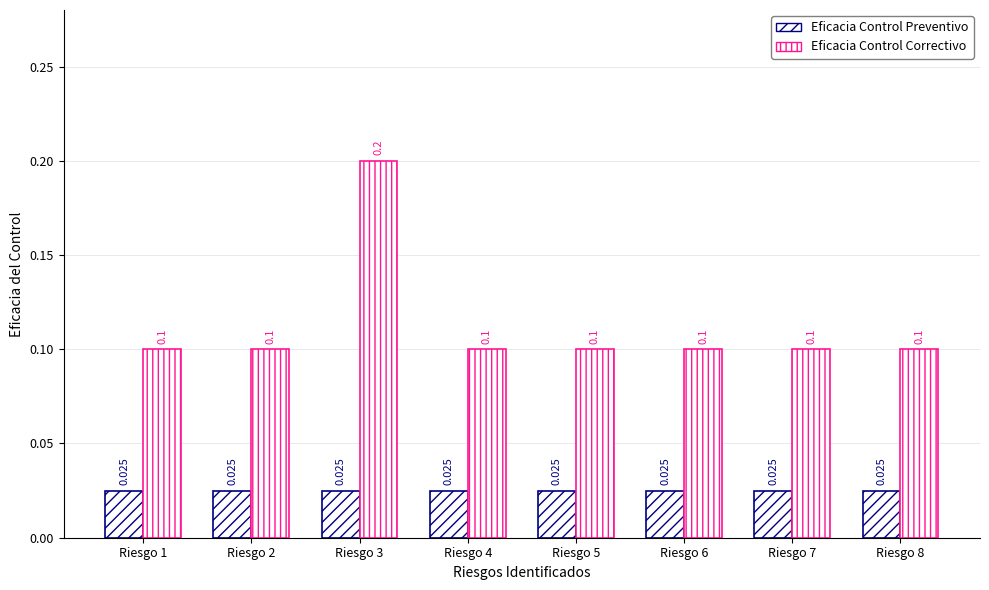

True or false: Eficacia Control Preventivo has a value of 0.0 at Riesgo 1.

True